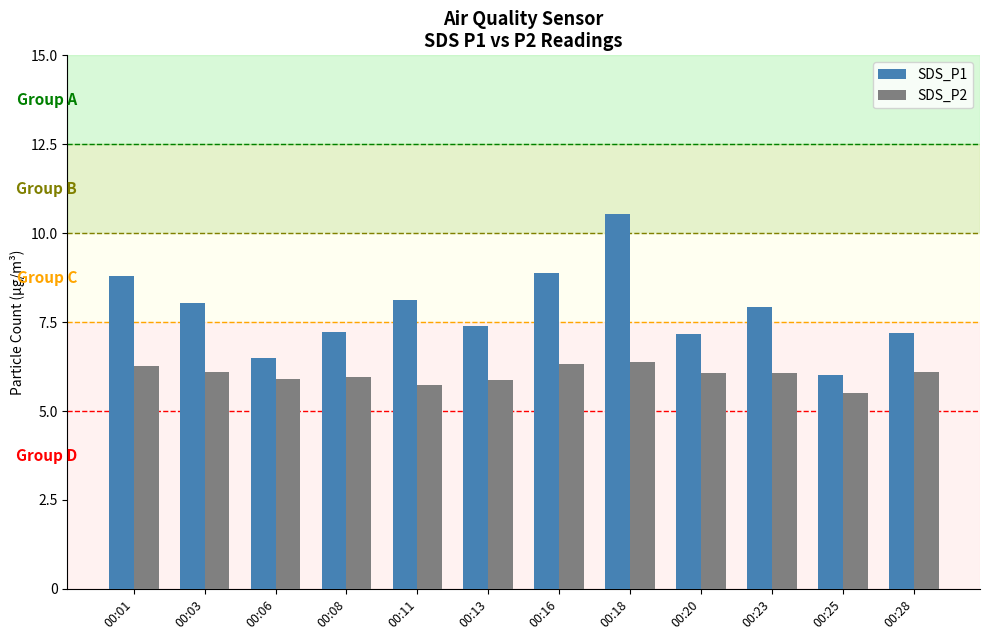

Which series has the largest total across all categories?

SDS_P1